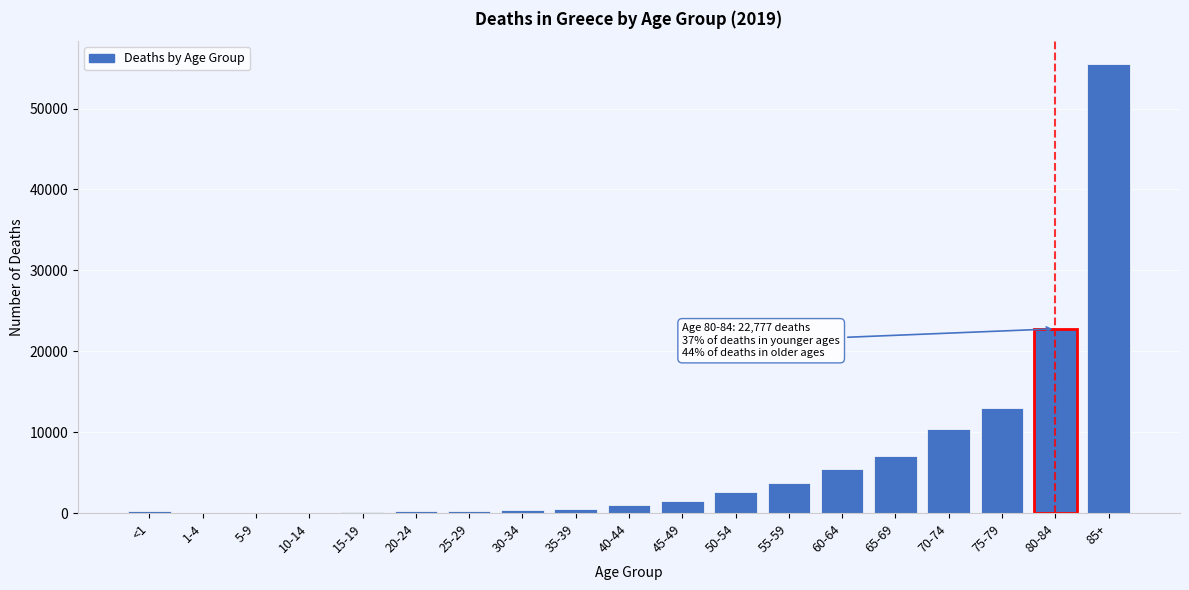

At which category does the chart reach its peak across all series?

85+